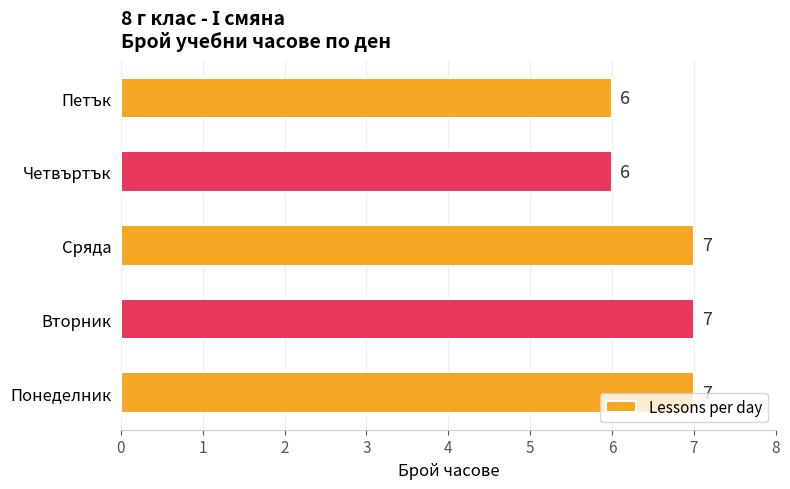

What is the difference between the second highest and minimum values?

1